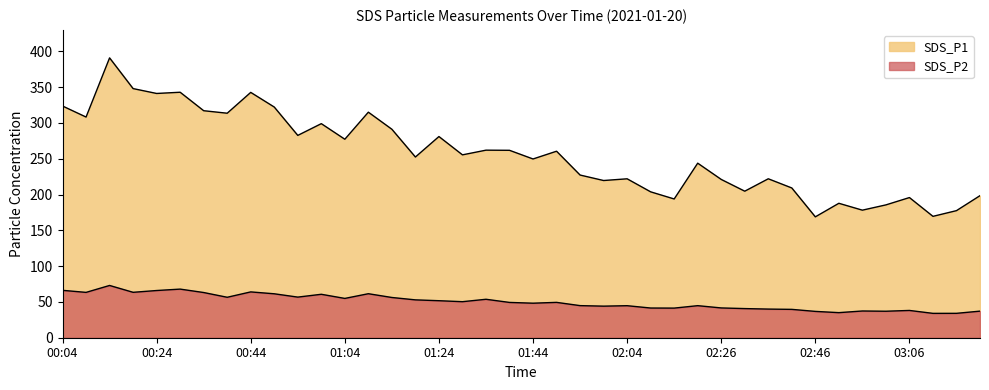

At which category does SDS_P2 reach its first local valley?

00:09